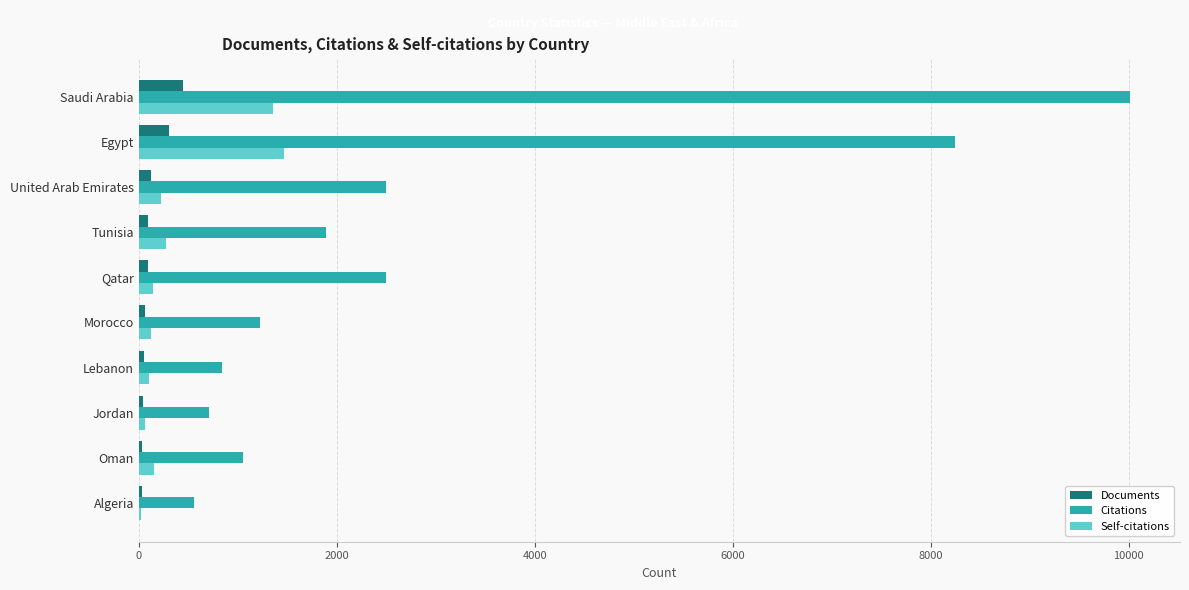

Which series changed the most between Qatar and Algeria?

Citations